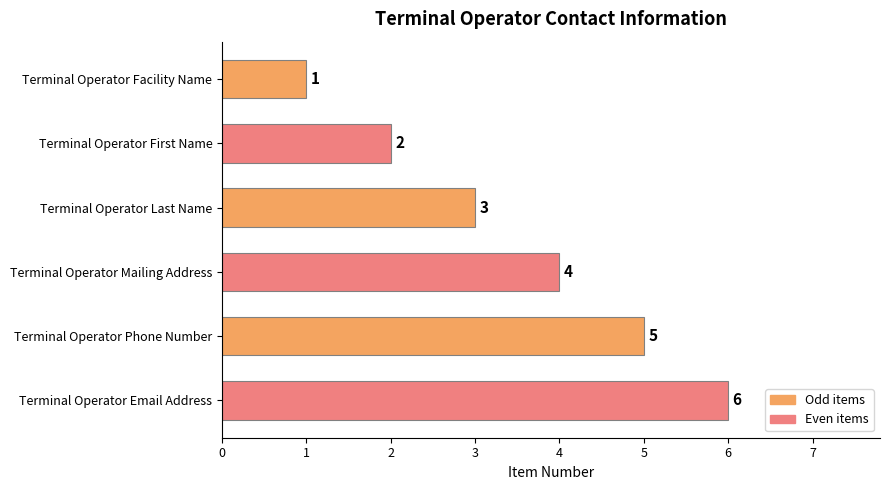

Where is the data nearest to the value 3?

Terminal Operator Last Name